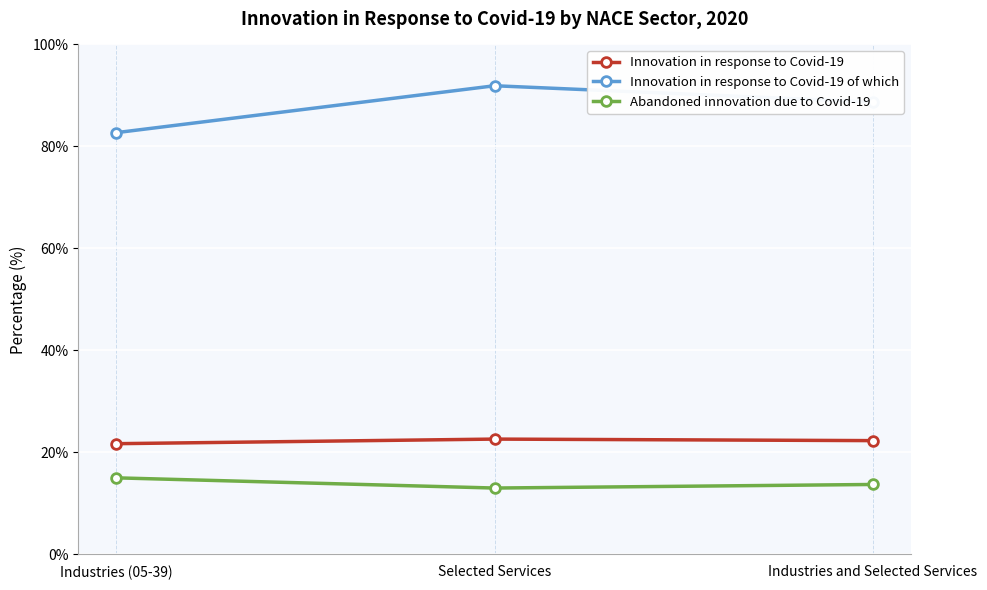

At which label is Innovation in response to Covid-19 of which closest to 87?

Industries and Selected Services